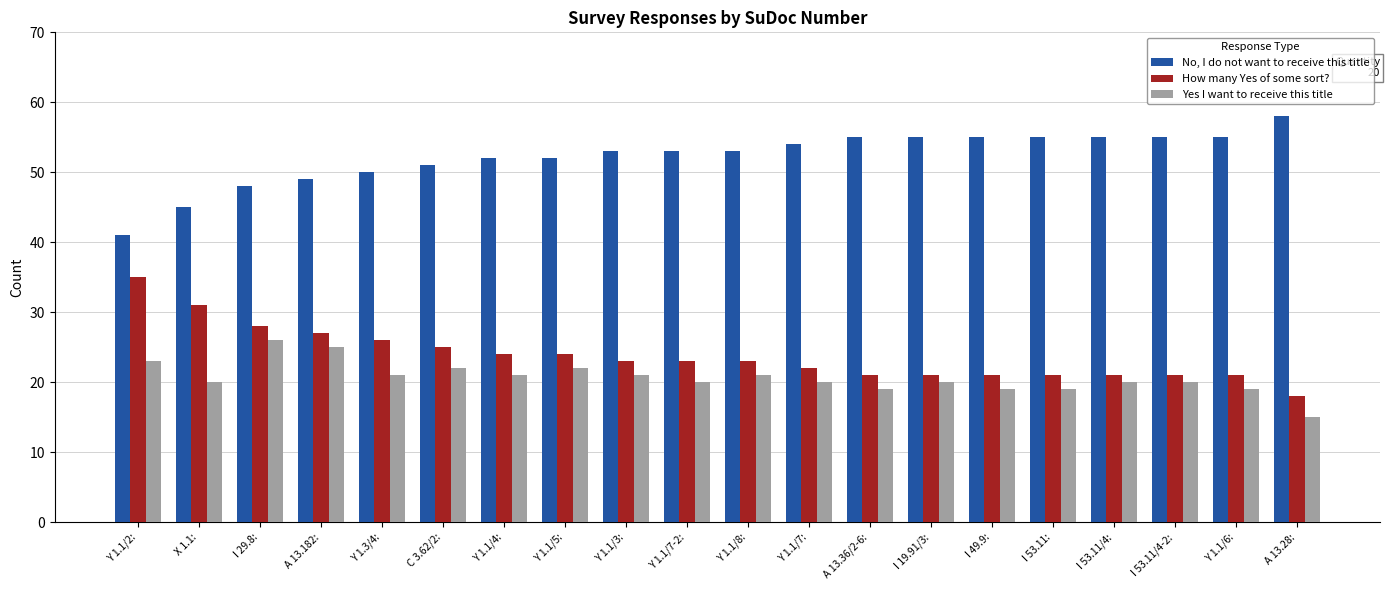

What position from the right is Y 1.1/5:?

13